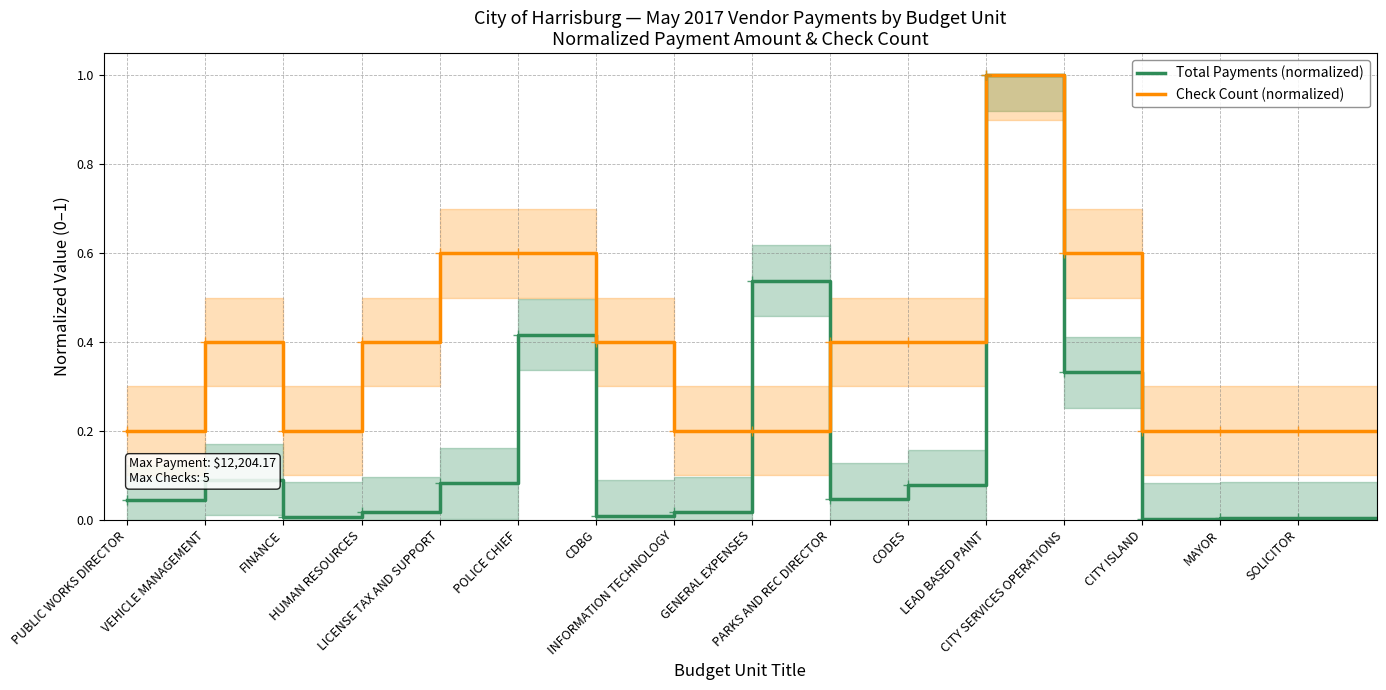

What is the highest value of the Total Payments (normalized) series?

1.0